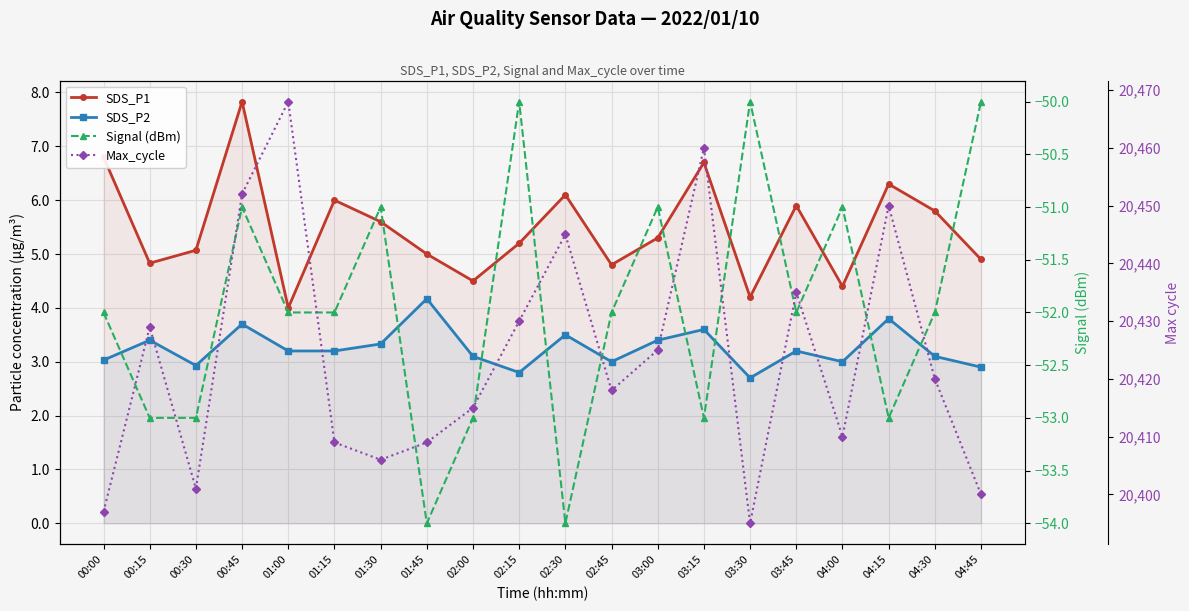

Is the value of SDS_P2 at 03:00 greater than the value of Max_cycle at 03:30?

No